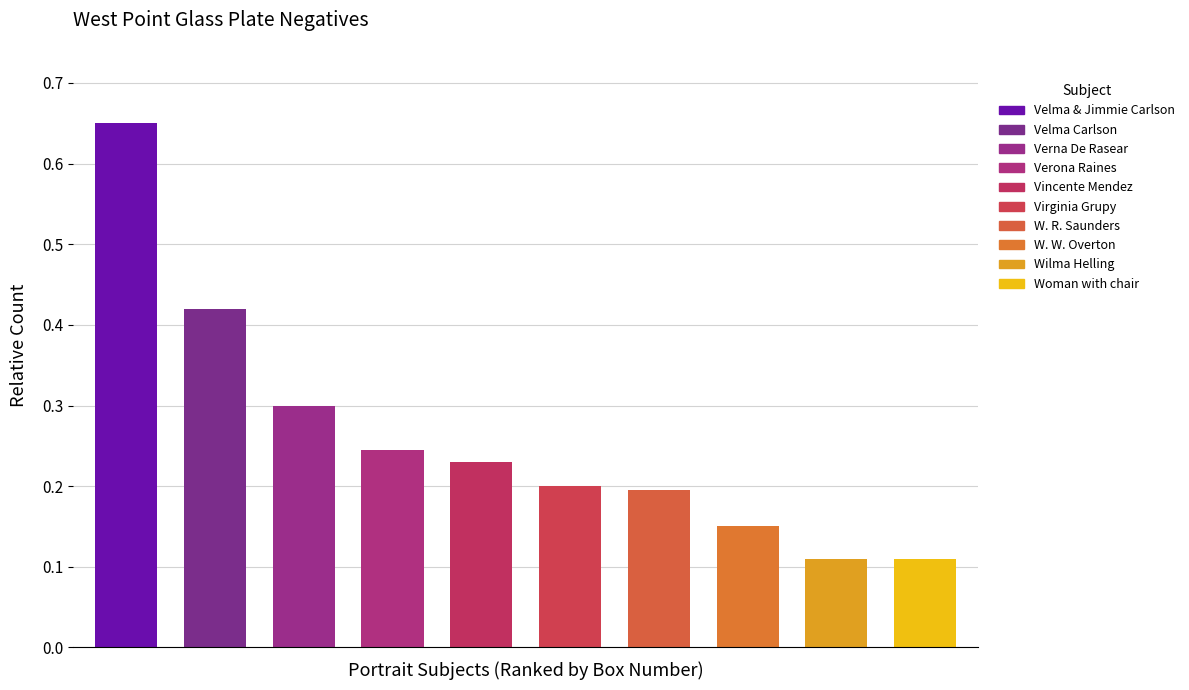

Between Velma & Jimmie Carlson and W. W. Overton, which is larger?

Velma & Jimmie Carlson